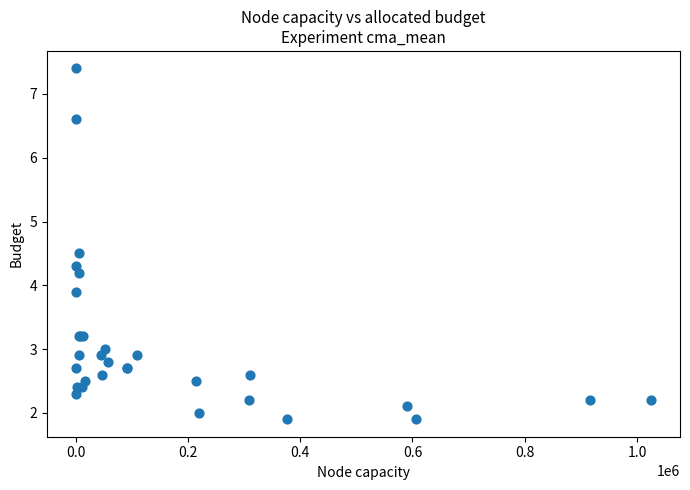

What Y value in the scatter plot is closest to 4?

3.9